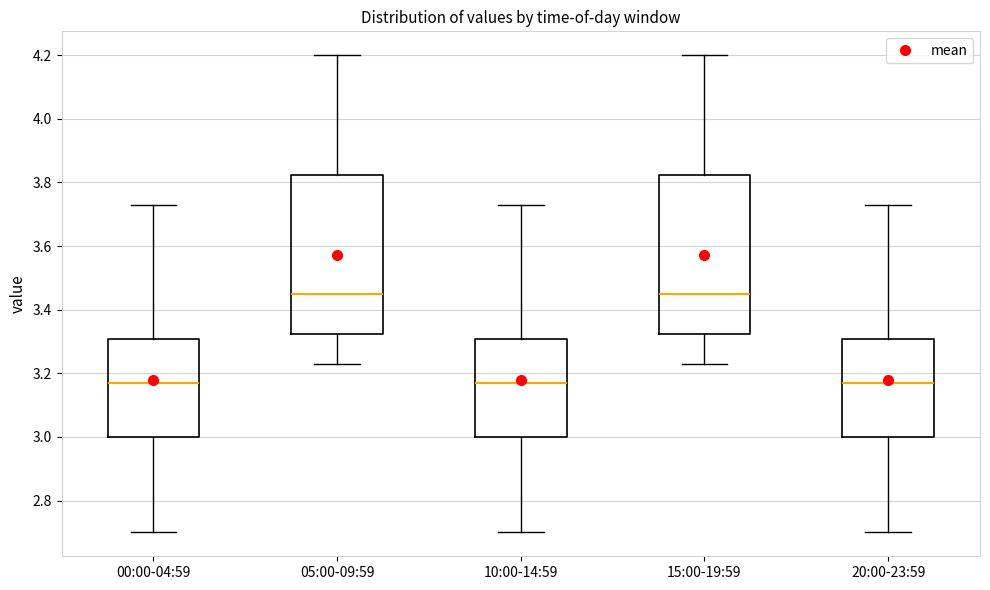

Reading left to right, read every box against the y-axis: the position of its median line, the range the box covers, and the ends of its whiskers. The values are not printed on the chart, so give them approximately, as read against the axis.

00:00-04:59: median 3.18, box 3.00 to 3.30, whiskers 2.70 to 3.74
05:00-09:59: median 3.46, box 3.32 to 3.82, whiskers 3.24 to 4.20
10:00-14:59: median 3.18, box 3.00 to 3.30, whiskers 2.70 to 3.74
15:00-19:59: median 3.46, box 3.32 to 3.82, whiskers 3.24 to 4.20
20:00-23:59: median 3.18, box 3.00 to 3.30, whiskers 2.70 to 3.74